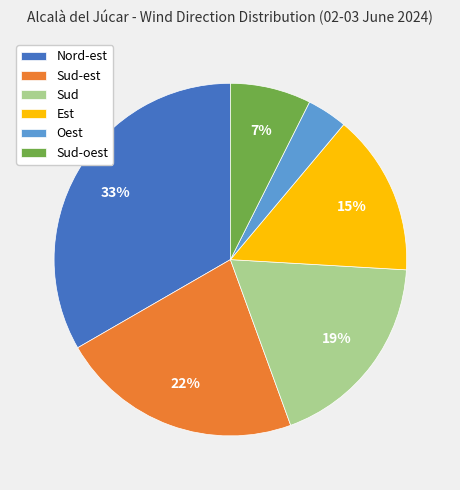

Do Est and Sud together represent more than half of the pie?

No